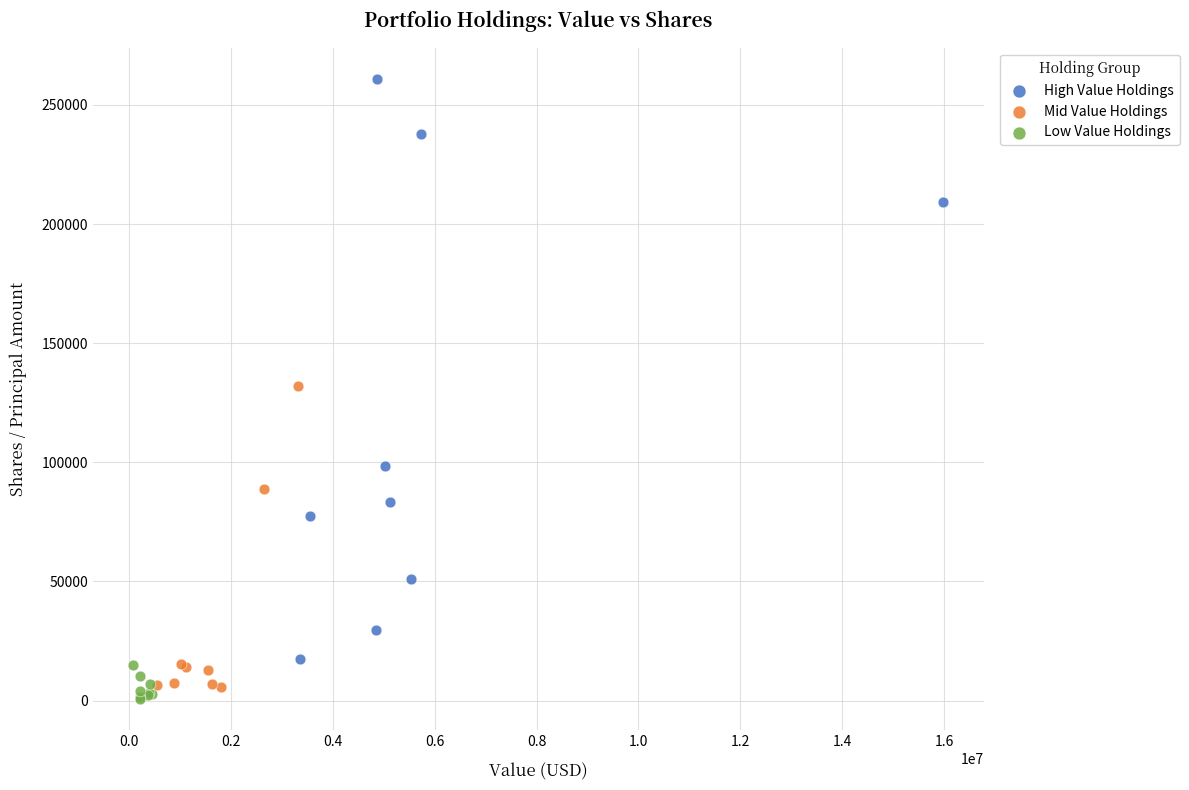

Which series contains the highest Y value?

High Value Holdings